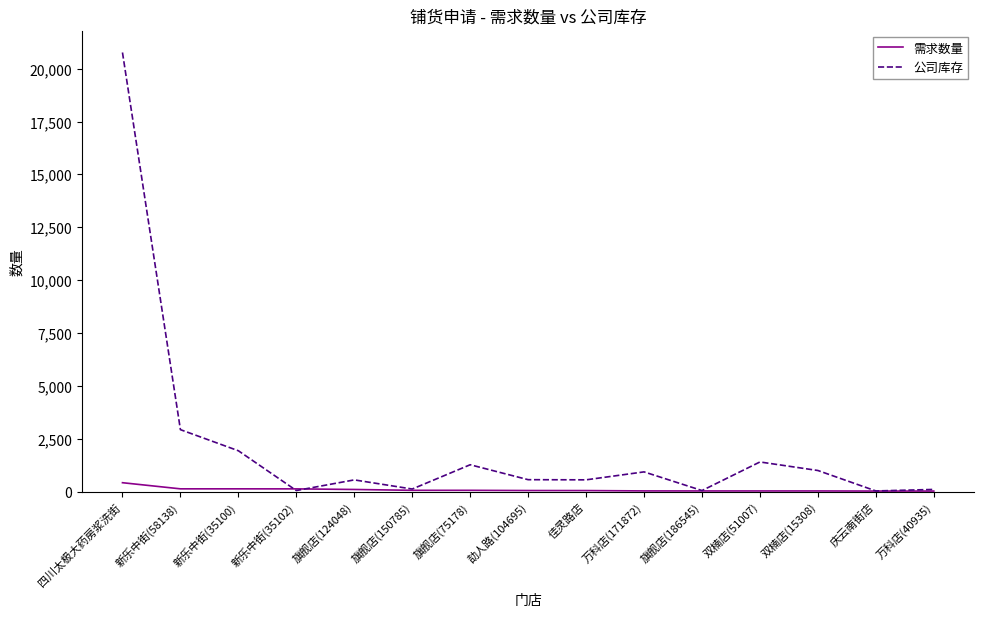

Is it true that 需求数量 equals 60 at 旗舰店(75178)?

True